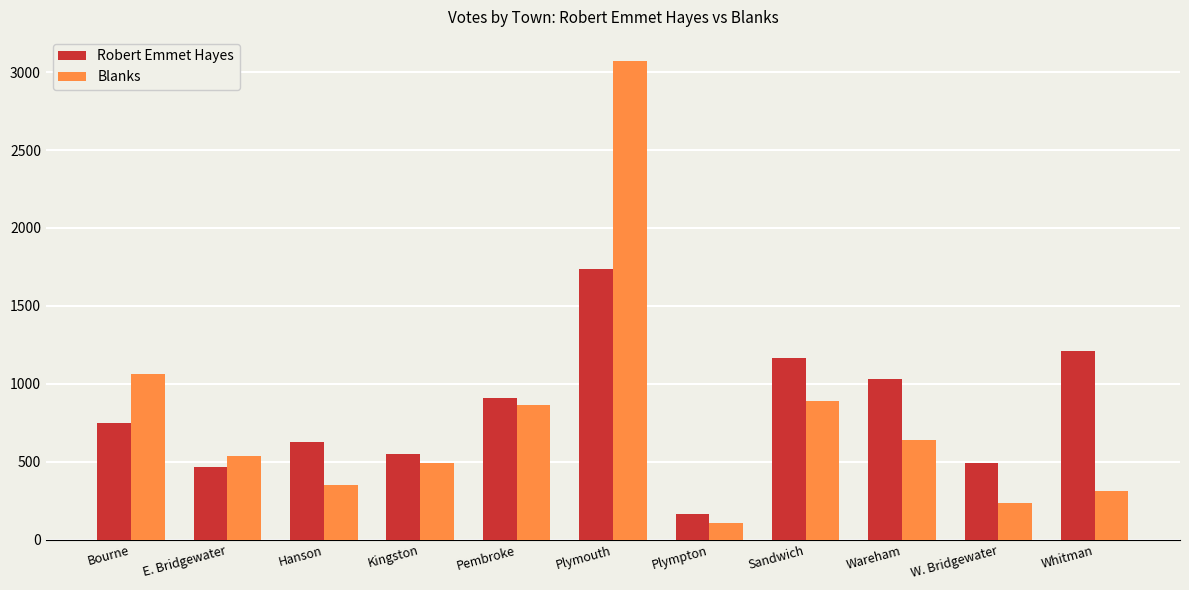

Is it true that Blanks equals 315 at Pembroke?

False